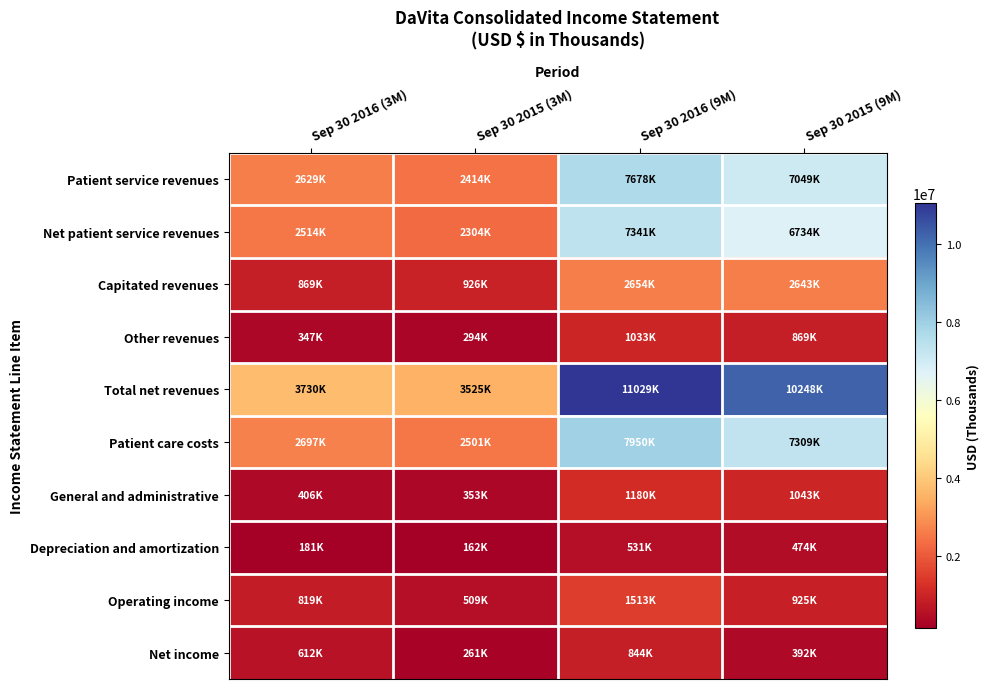

Reading left to right, list all the values displayed in this chart.

Patient service revenues: Sep 30 2016 (3M)=2629661	Sep 30 2015 (3M)=2414034	Sep 30 2016 (9M)=7678053	Sep 30 2015 (9M)=7049428
Net patient service revenues: Sep 30 2016 (3M)=2514106	Sep 30 2015 (3M)=2304582	Sep 30 2016 (9M)=7341865	Sep 30 2015 (9M)=6734847
Capitated revenues: Sep 30 2016 (3M)=869290	Sep 30 2015 (3M)=926847	Sep 30 2016 (9M)=2654163	Sep 30 2015 (9M)=2643552
Other revenues: Sep 30 2016 (3M)=347180	Sep 30 2015 (3M)=294236	Sep 30 2016 (9M)=1033335	Sep 30 2015 (9M)=869849
Total net revenues: Sep 30 2016 (3M)=3730576	Sep 30 2015 (3M)=3525665	Sep 30 2016 (9M)=11029363	Sep 30 2015 (9M)=10248248
Patient care costs: Sep 30 2016 (3M)=2697629	Sep 30 2015 (3M)=2501015	Sep 30 2016 (9M)=7950987	Sep 30 2015 (9M)=7309703
General and administrative: Sep 30 2016 (3M)=406890	Sep 30 2015 (3M)=353492	Sep 30 2016 (9M)=1180214	Sep 30 2015 (9M)=1043253
Depreciation and amortization: Sep 30 2016 (3M)=181739	Sep 30 2015 (3M)=162062	Sep 30 2016 (9M)=531475	Sep 30 2015 (9M)=474694
Operating income: Sep 30 2016 (3M)=819156	Sep 30 2015 (3M)=509368	Sep 30 2016 (9M)=1513115	Sep 30 2015 (9M)=925760
Net income: Sep 30 2016 (3M)=612150	Sep 30 2015 (3M)=261307	Sep 30 2016 (9M)=844812	Sep 30 2015 (9M)=392936